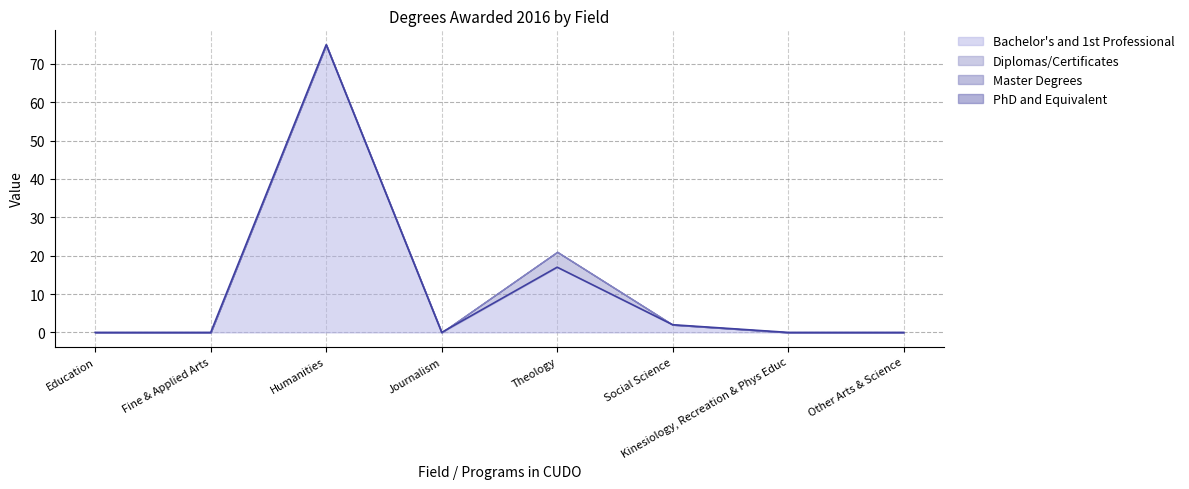

What is the maximum value for Bachelor's and 1st Professional?

75